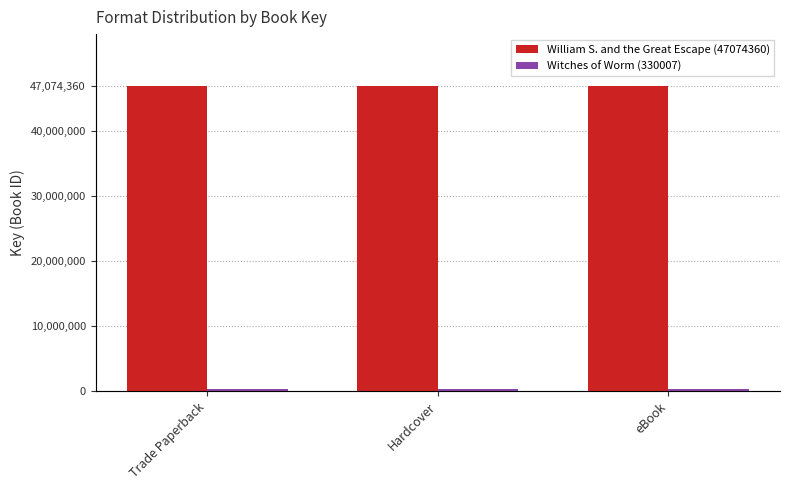

At Trade Paperback, list the series in order from smallest to largest.

Witches of Worm (330007), William S. and the Great Escape (47074360)